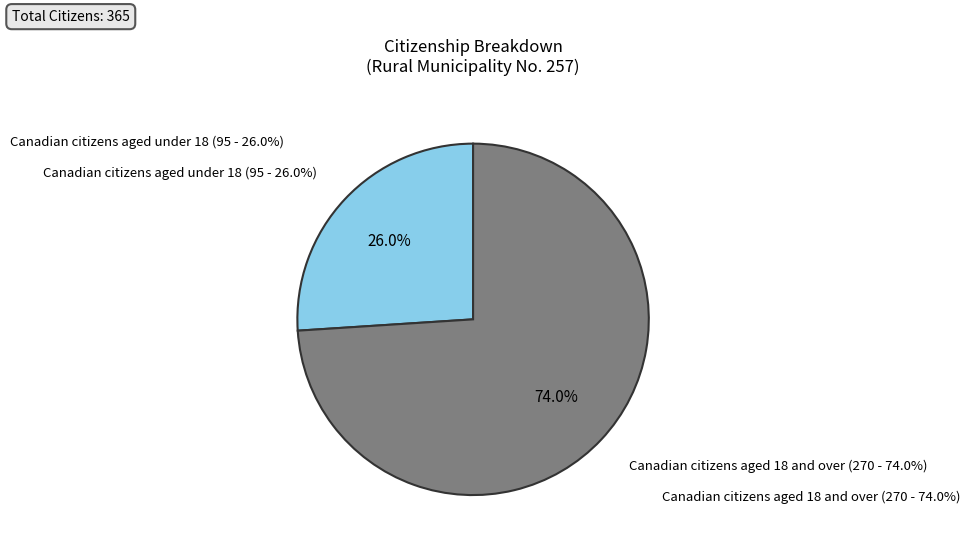

To the nearest percent, what percentage of the pie is Canadian citizens aged under 18?

26%